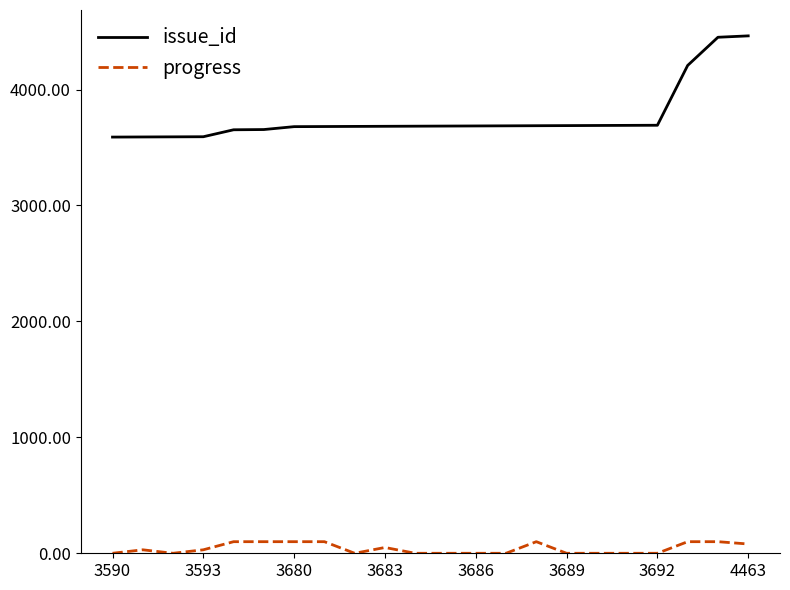

Which series has the largest total across all categories?

issue_id